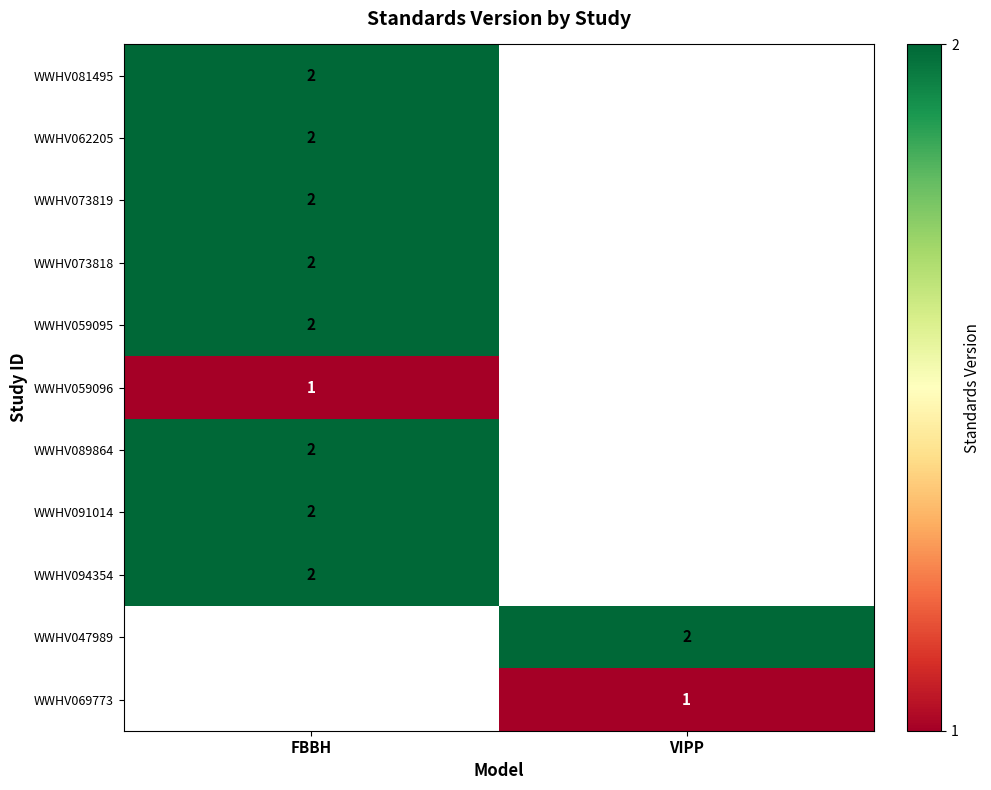

The WWHV069773 series shows 1 at VIPP. True or false?

True